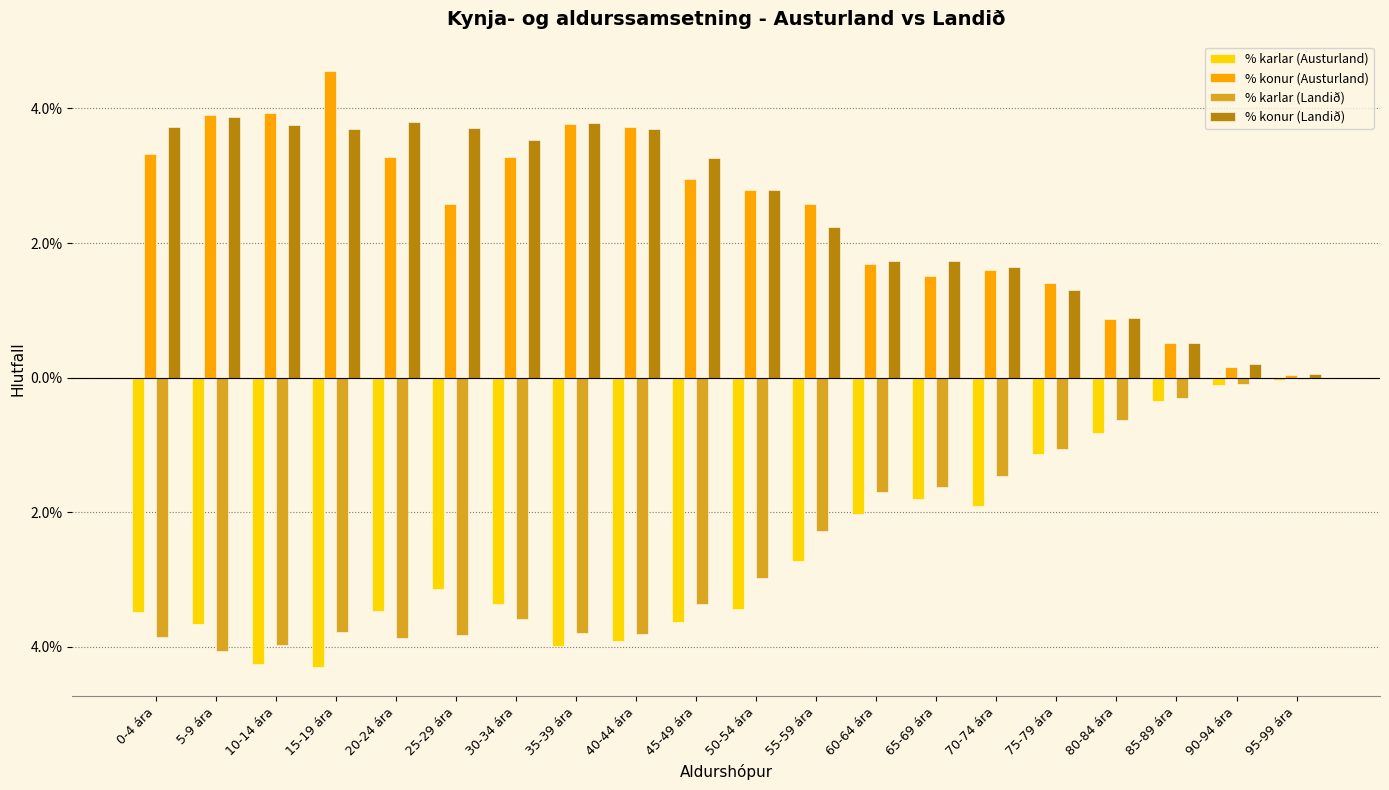

What is the label of the 13th bar from the right?

35-39 ára